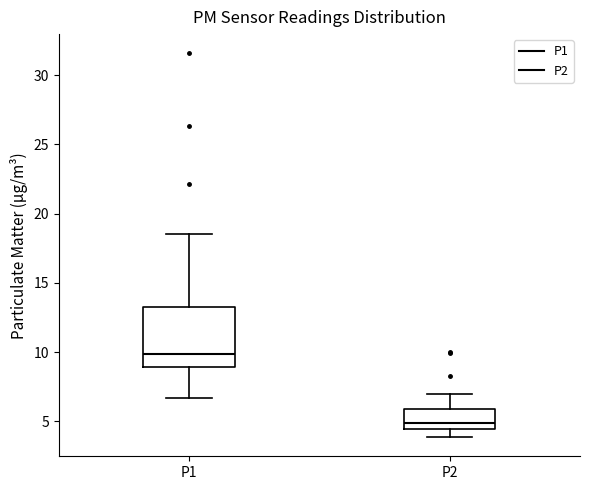

Reading left to right, transcribe this box plot: for each box, give where its median line is, the range the box spans, and where its two whiskers end, as read against the y-axis. The values are not printed on the chart, so give them approximately, as read against the axis.

P1: median 10.0, box 9.0 to 13.5, whiskers 6.5 to 18.5
P2: median 5.0, box 4.5 to 6.0, whiskers 4.0 to 7.0